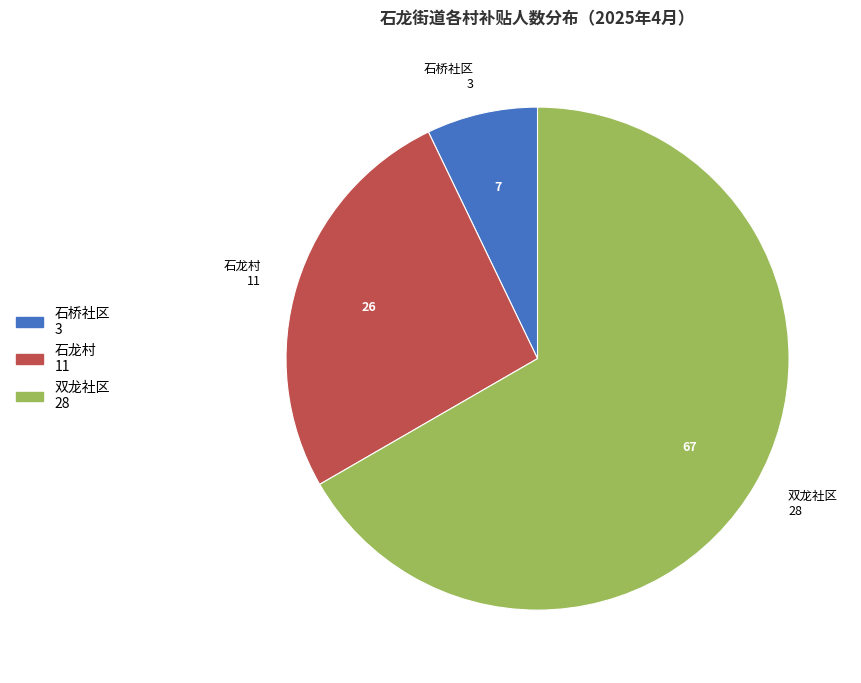

Is it true that 石龙村 is 26% of the pie?

True